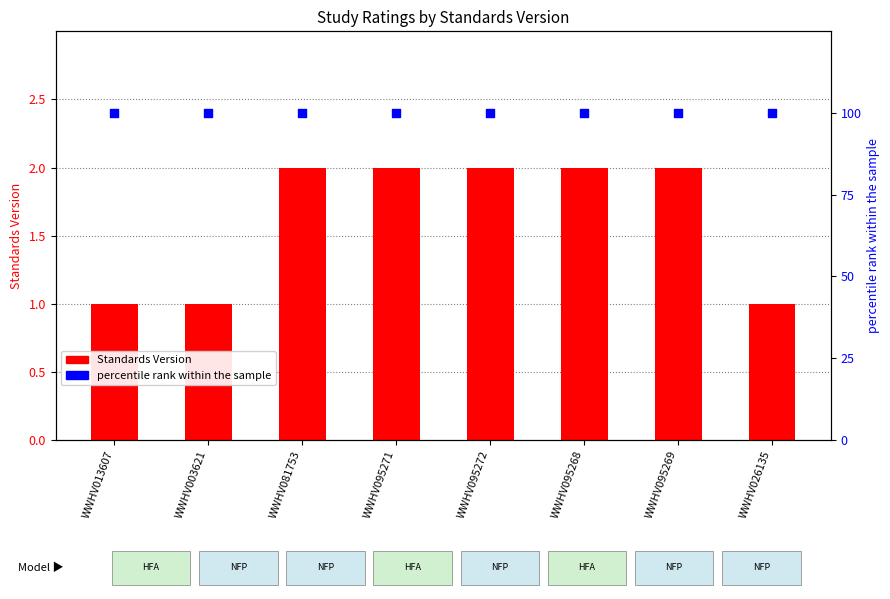

Which series contains the lowest Y value?

Standards Version